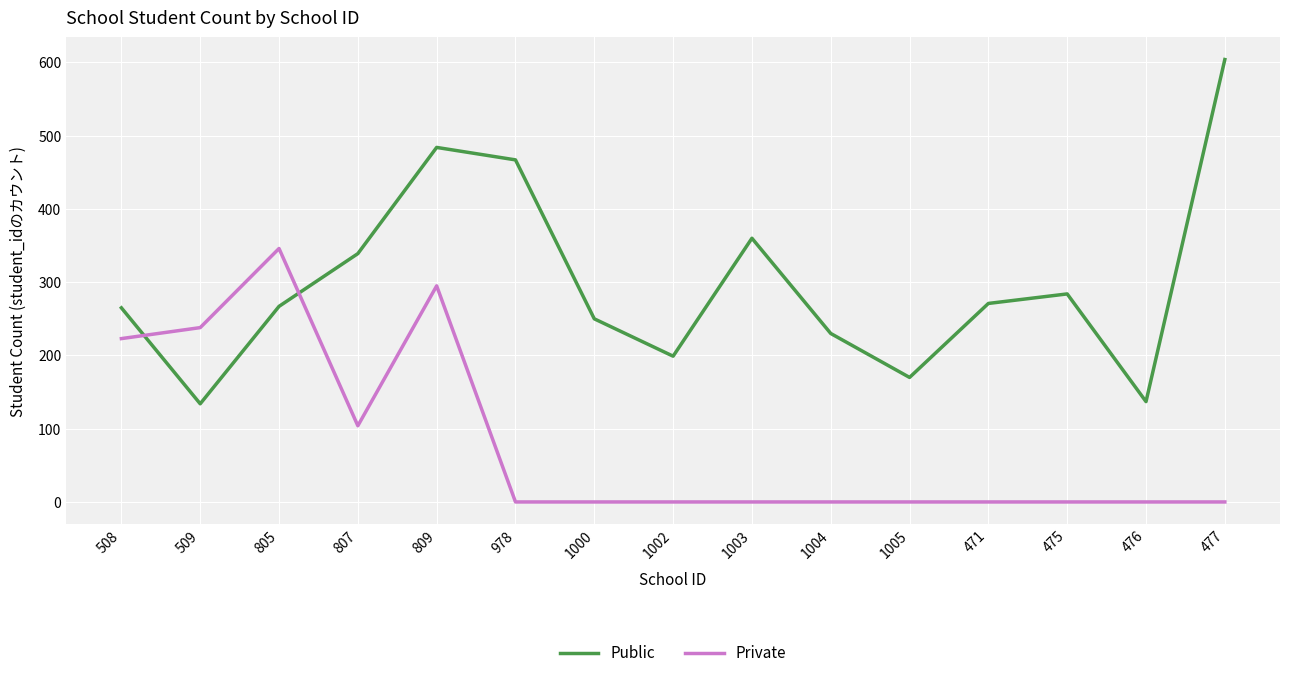

Which series changed the most between 508 and 1004?

Private